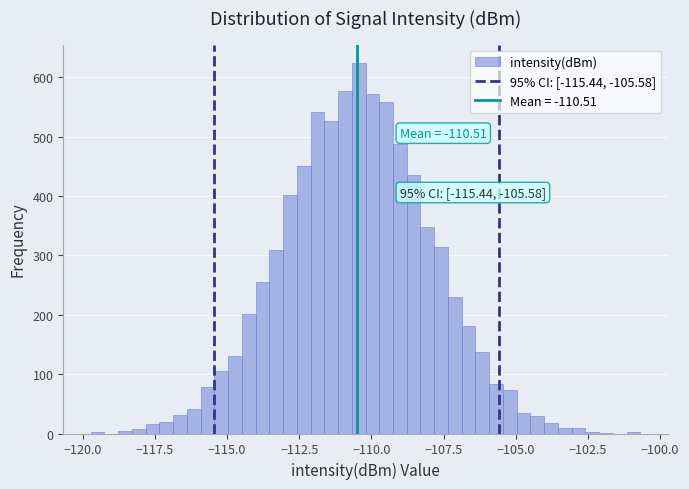

Read against the x-axis, roughly where is the centre of the tallest bar?

-110.5